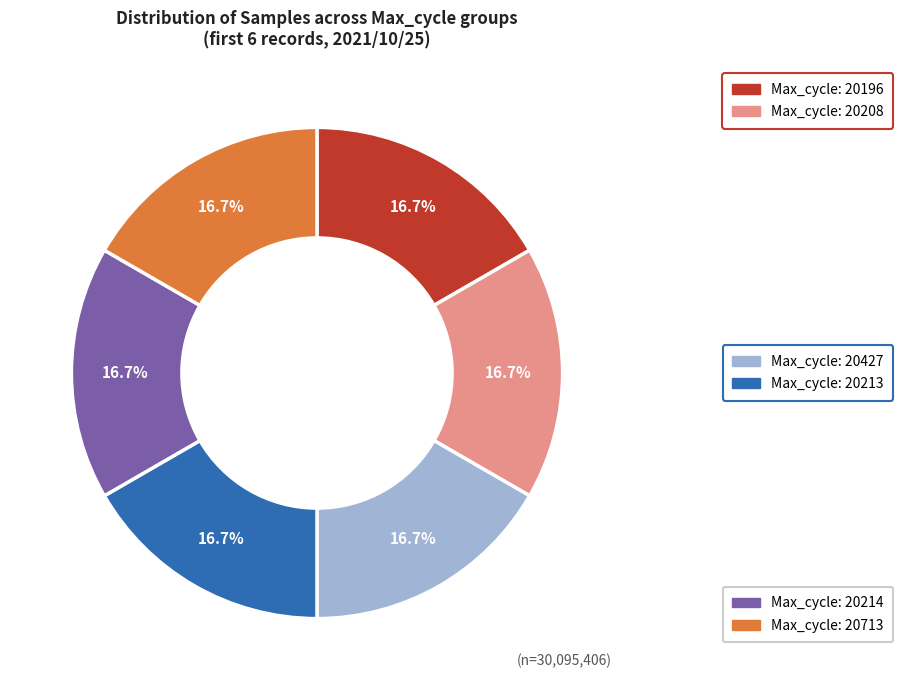

Does any single category account for the majority?

No